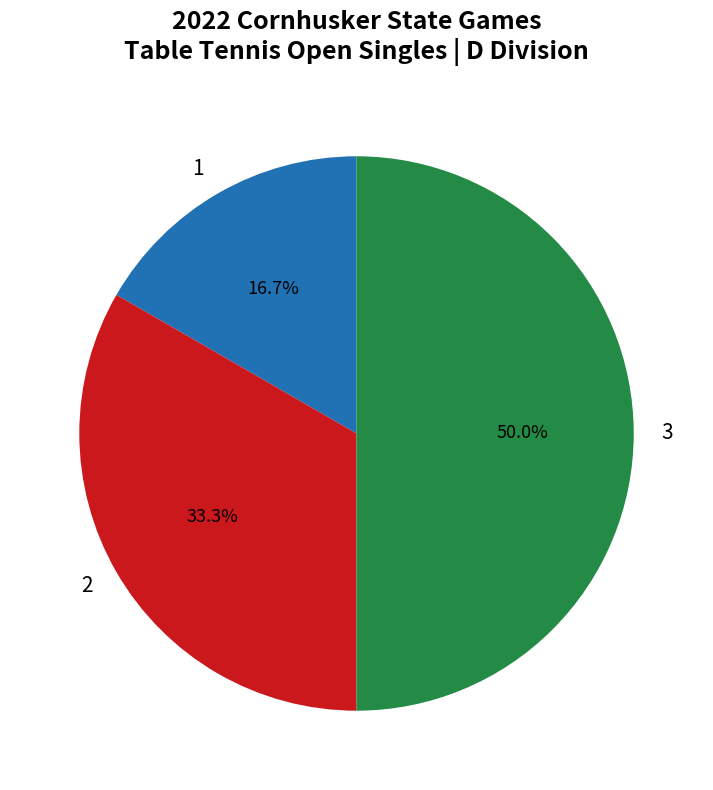

Count the number of slices in the pie.

3